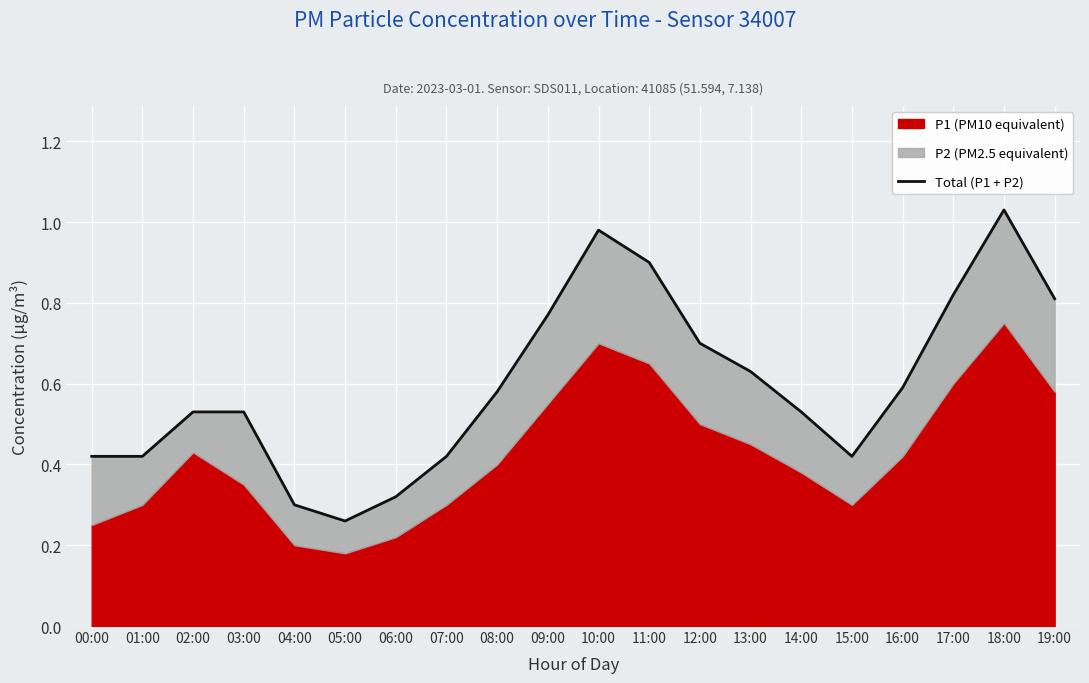

True or false: the data shows 0.8 at 09:00.

True